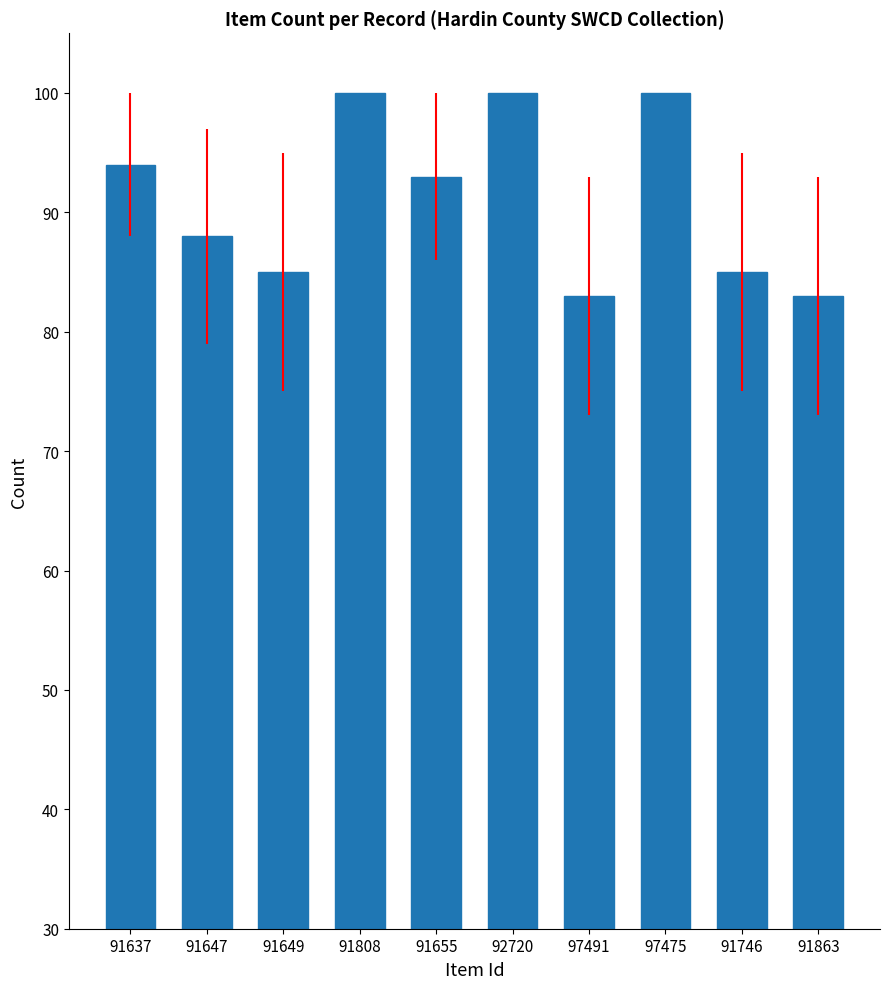

What is the smallest value displayed?

83